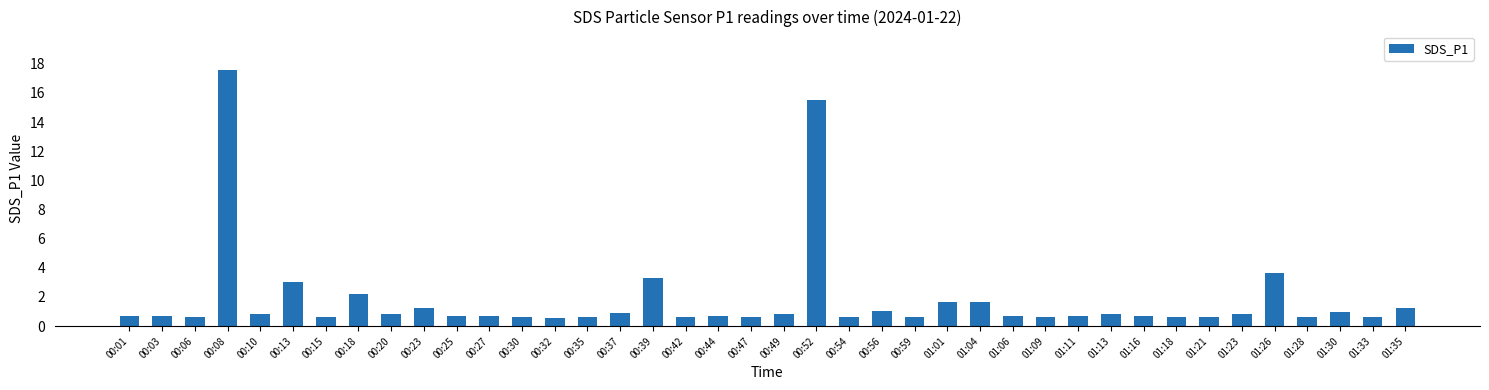

What is the label of the 32nd bar from the left?

01:16